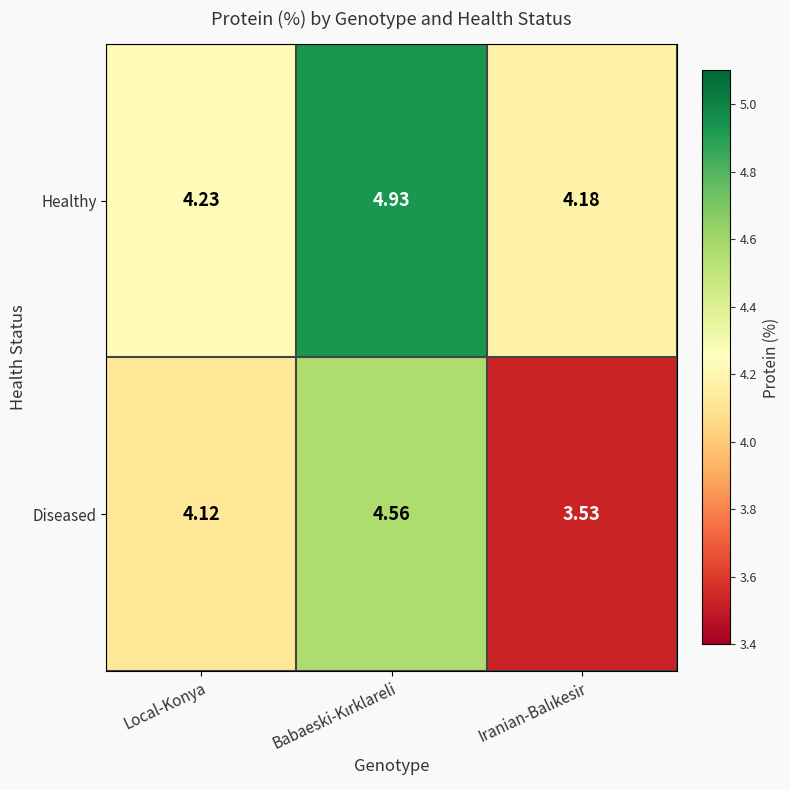

List the series in order of their overall mean, lowest first.

Diseased, Healthy